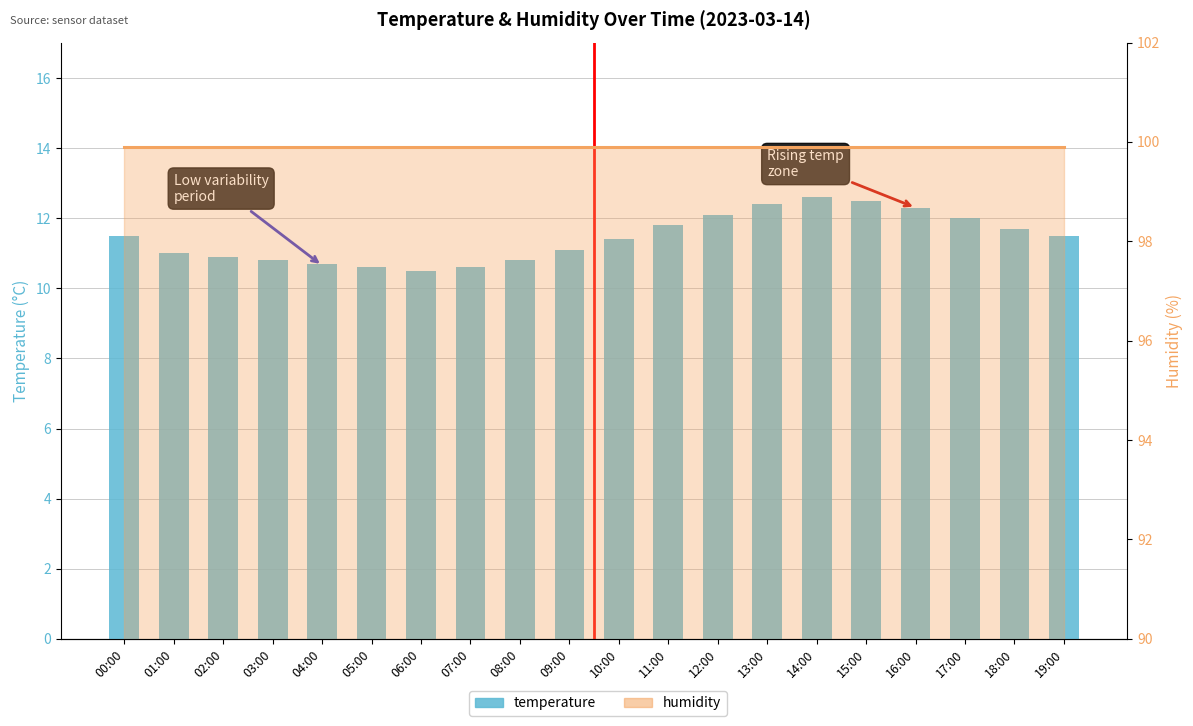

Reading right to left, what are all the values shown in this chart?

11.5	11.7	12.0	12.3	12.5	12.6	12.4	12.1	11.8	11.4	11.1	10.8	10.6	10.5	10.6	10.7	10.8	10.9	11.0	11.5